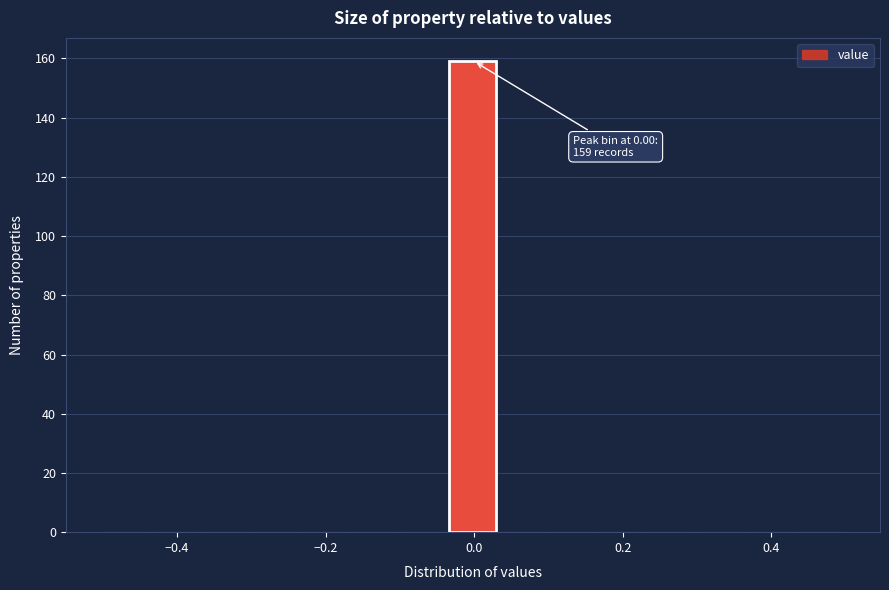

Read against the x-axis, roughly where is the centre of the tallest bar?

0.00